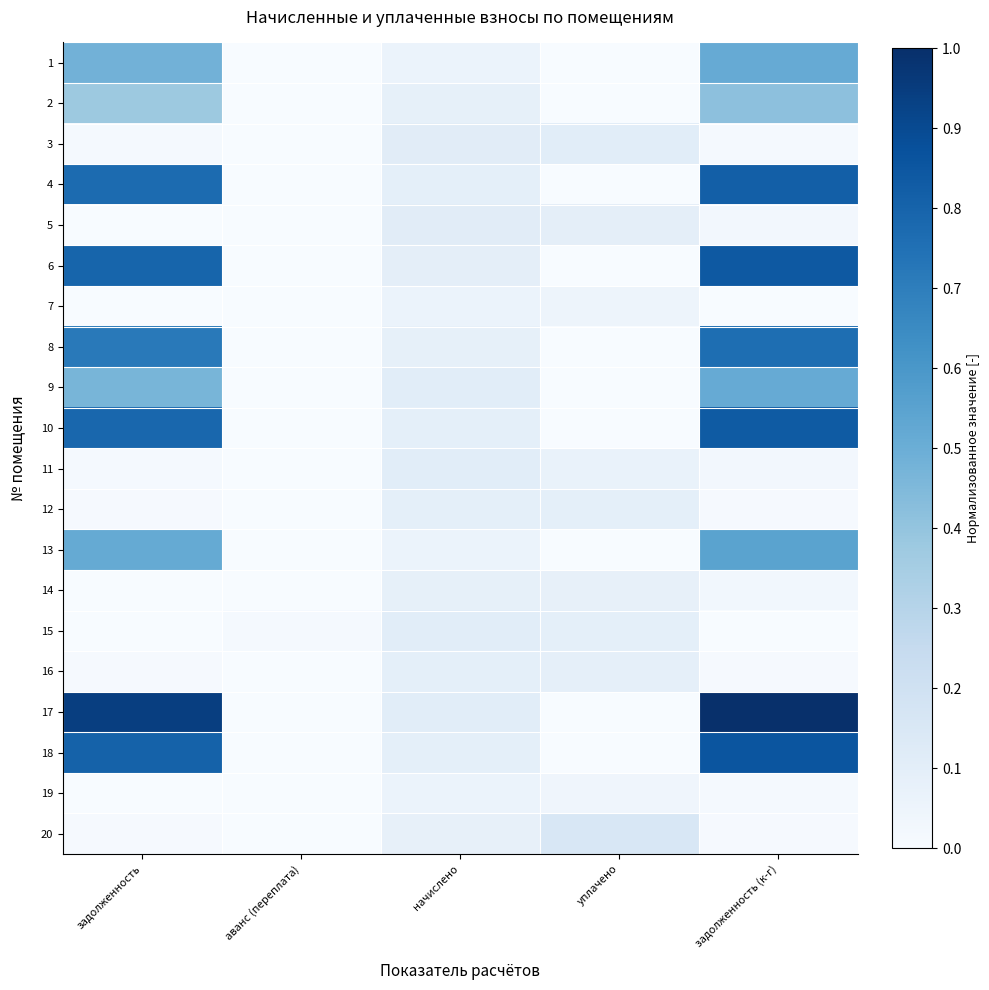

How many series are shown in this chart?

20